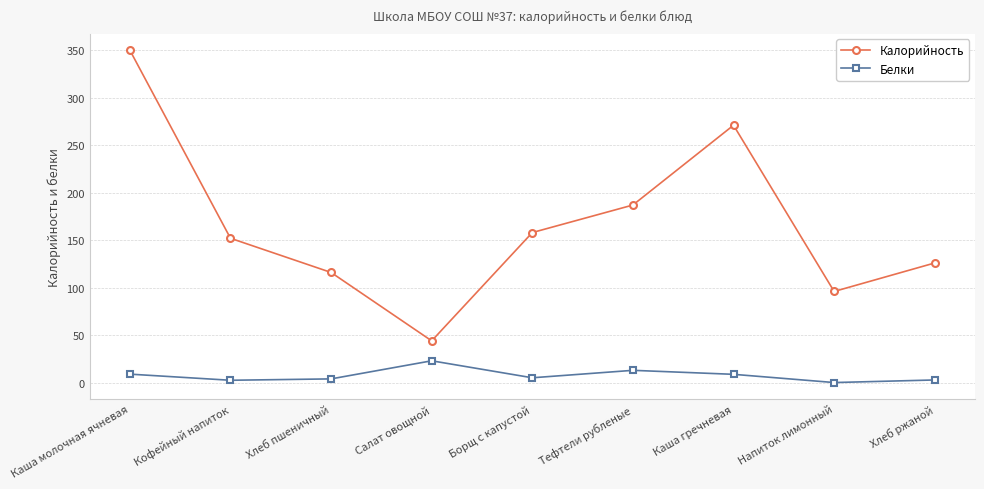

Which series changed the most between Каша молочная ячневая and Салат овощной?

Калорийность